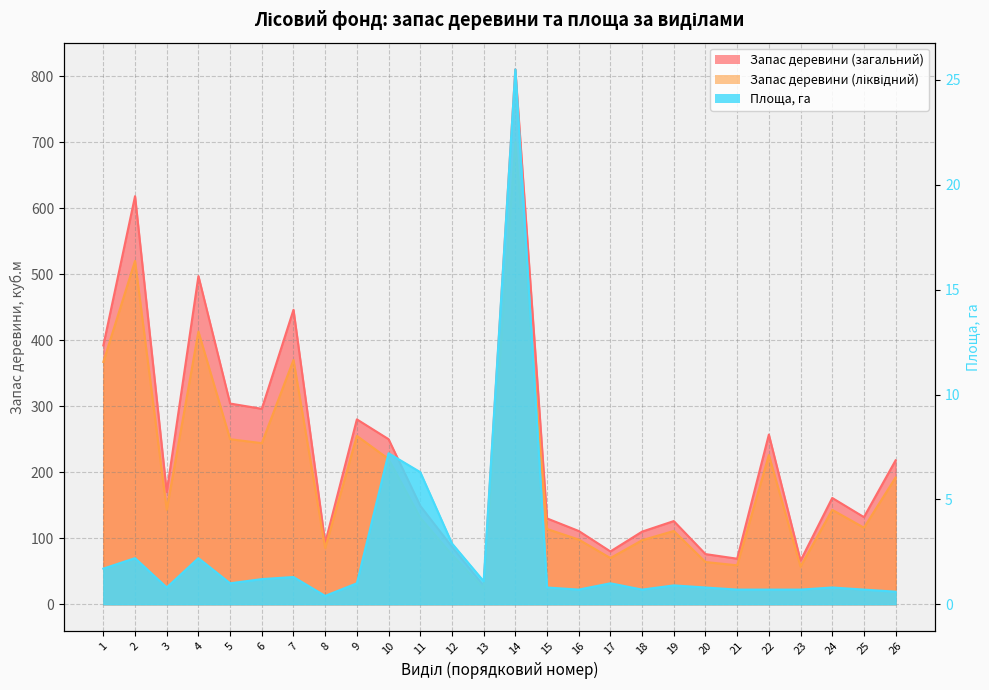

What is the total value across all series at 15?

244.8